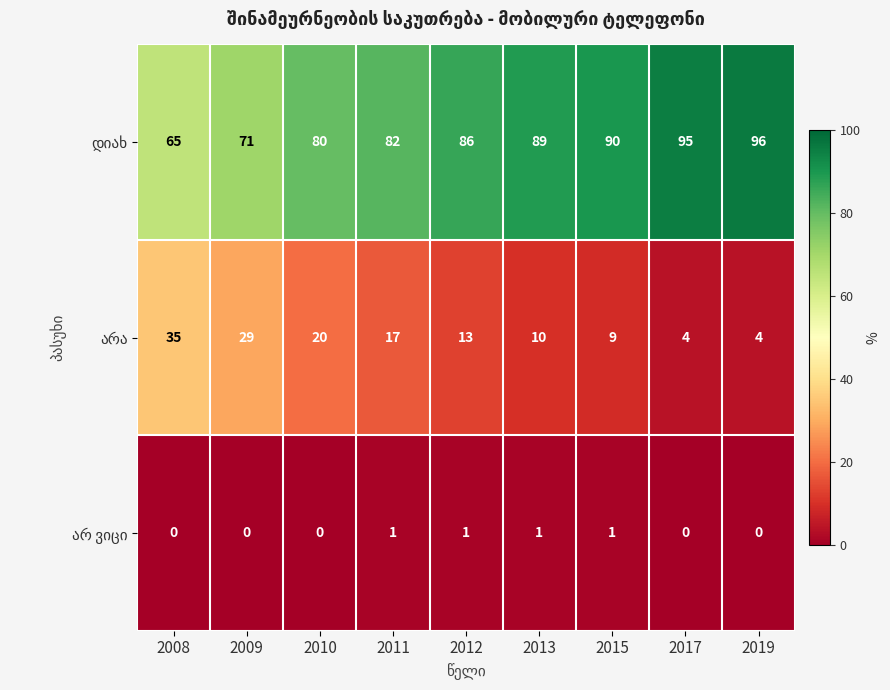

What is the total value across all series at 2012?

100